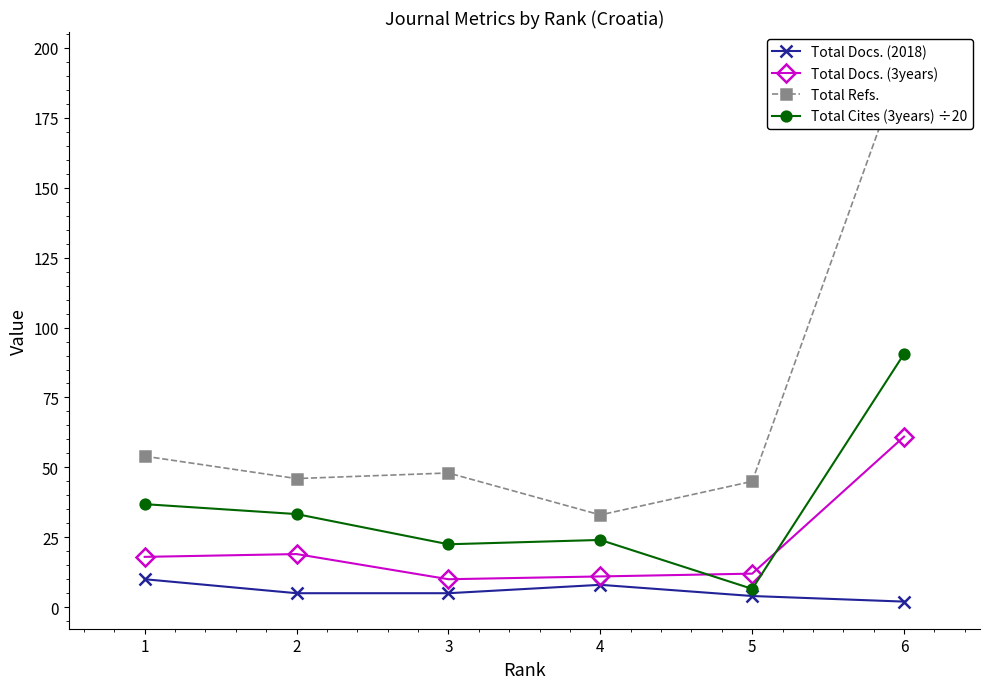

At which category is the sum across all series the highest?

6